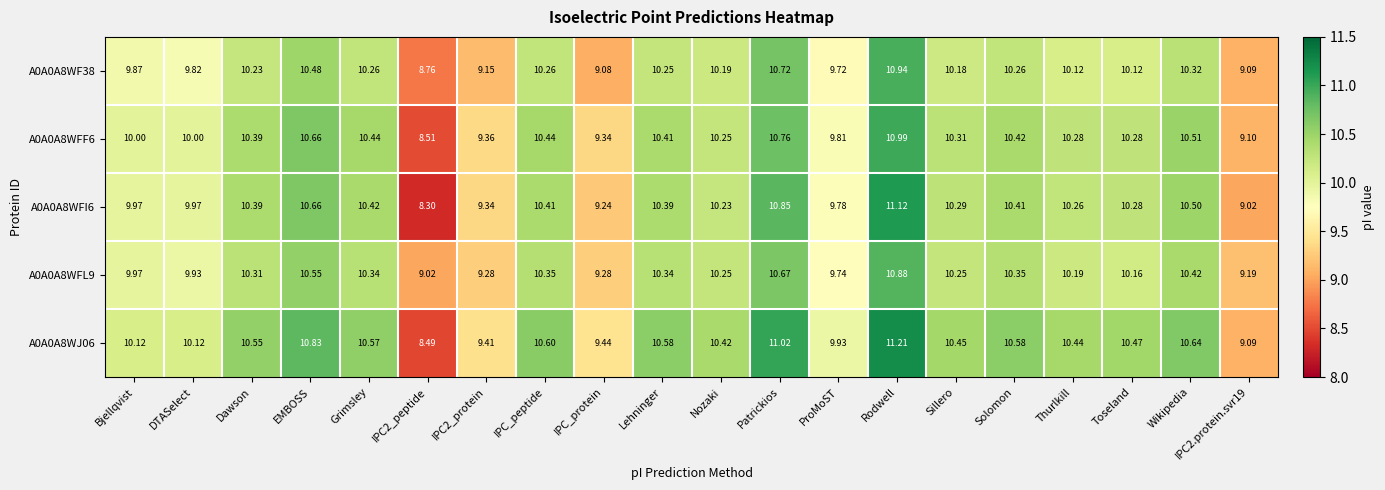

What is the spread (max minus min) of values at IPC2_peptide?

0.7